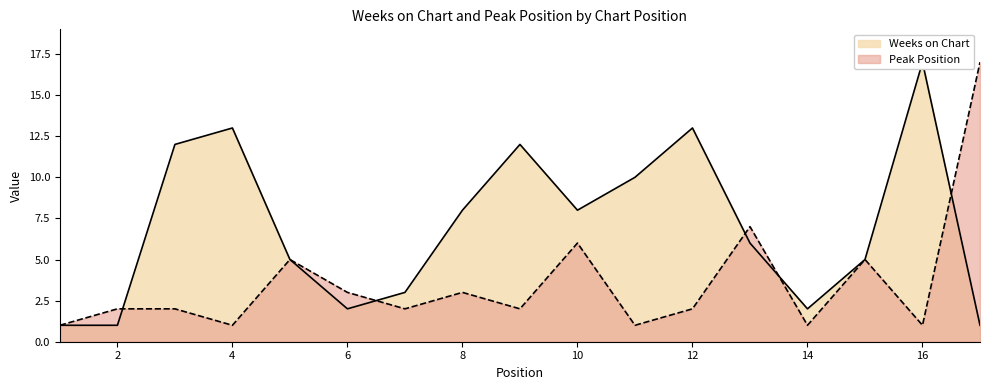

How many values in the Peak Position series exceed 2?

7